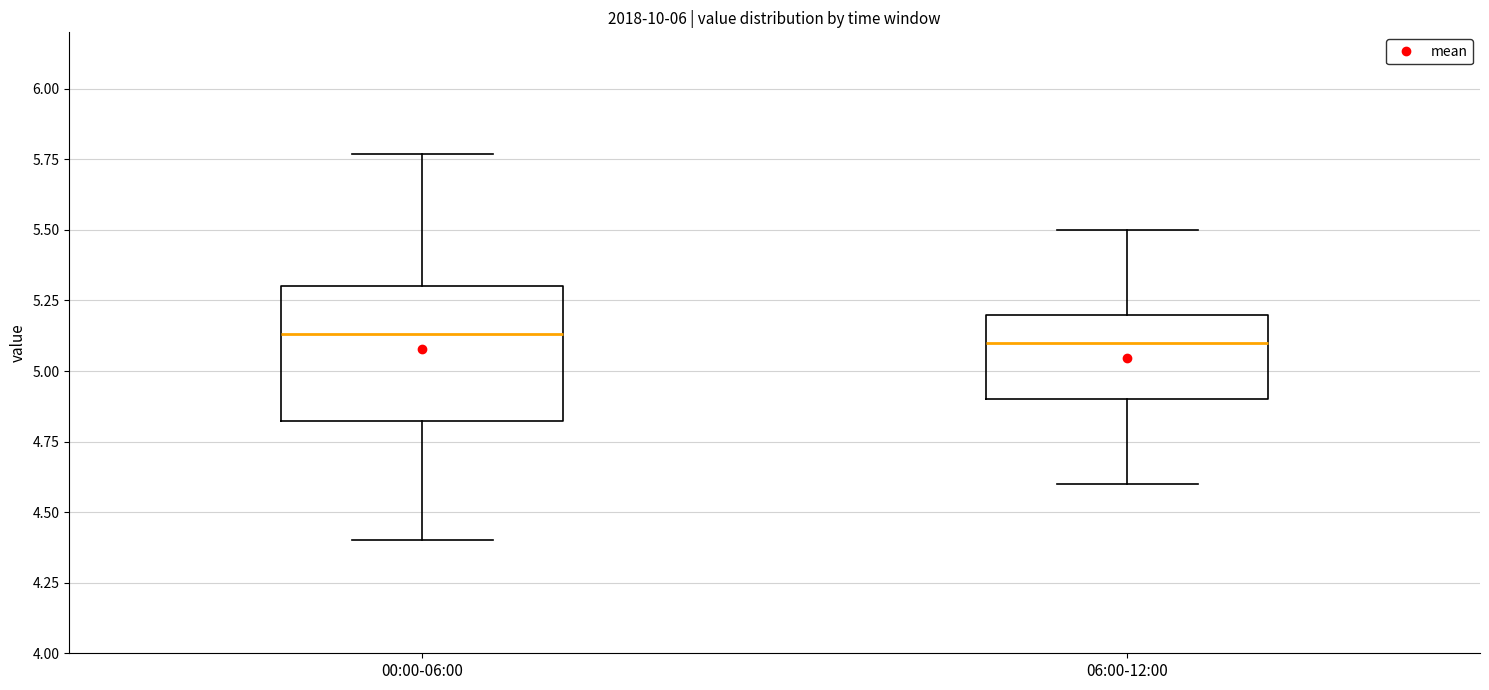

Where does the lower whisker of the box for 00:00-06:00 end on the y-axis? The values are not printed on the chart, so give them approximately, as read against the axis.

4.40